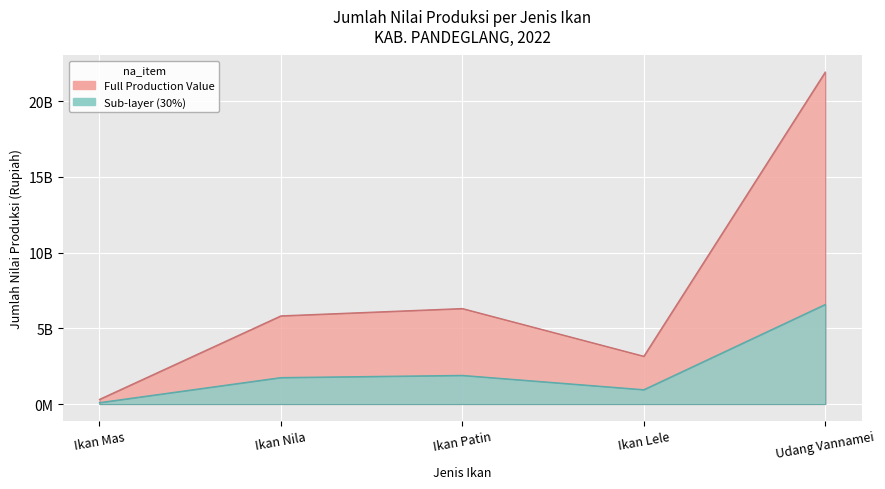

How many interior local valleys (lower than both neighbors) does the data have?

1